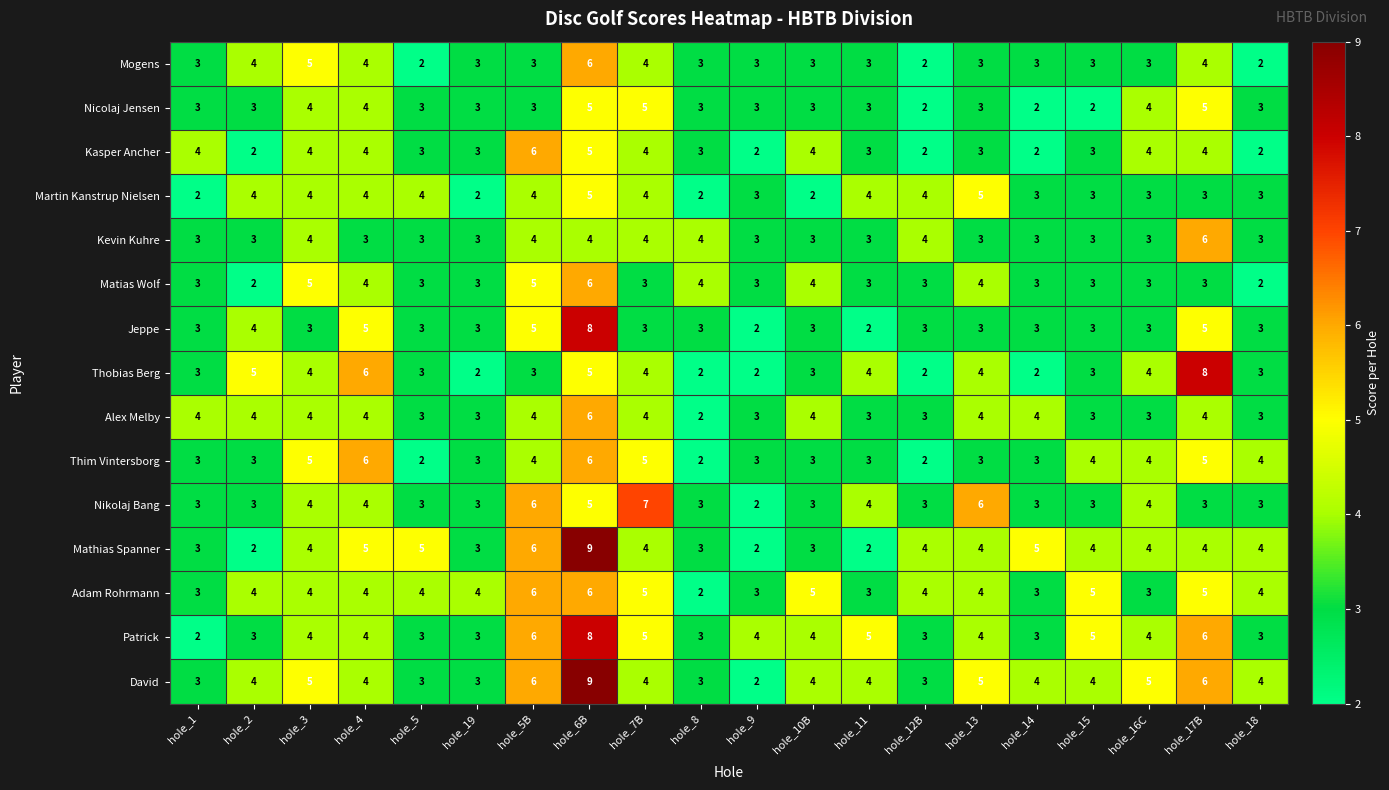

At how many categories does at least one series exceed 2?

20